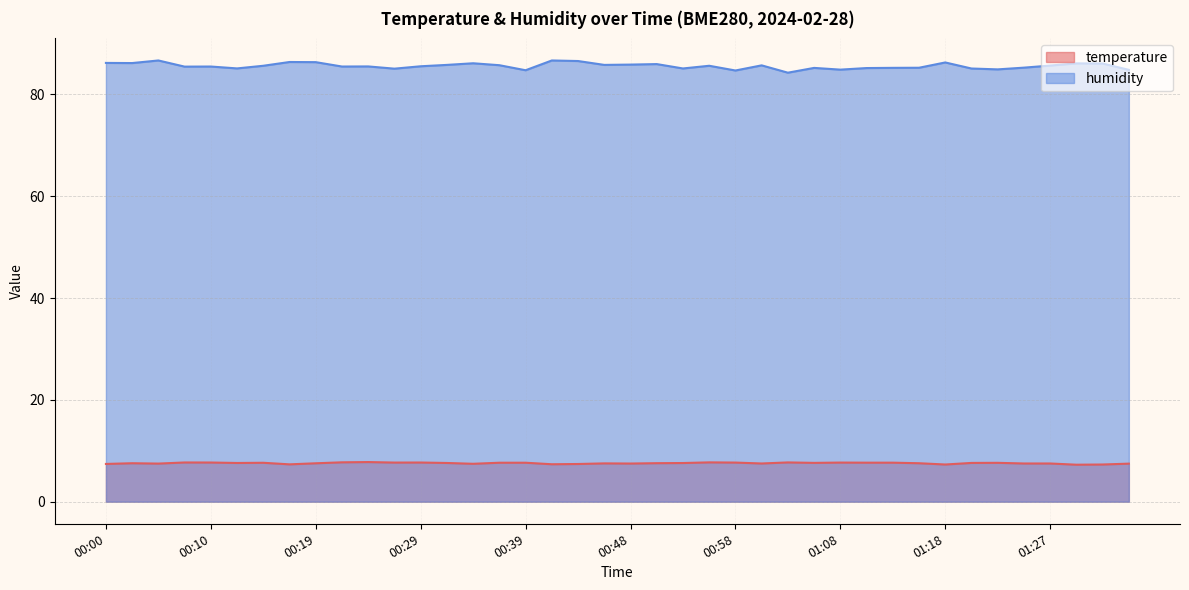

True or false: temperature and humidity intersect in this chart.

False